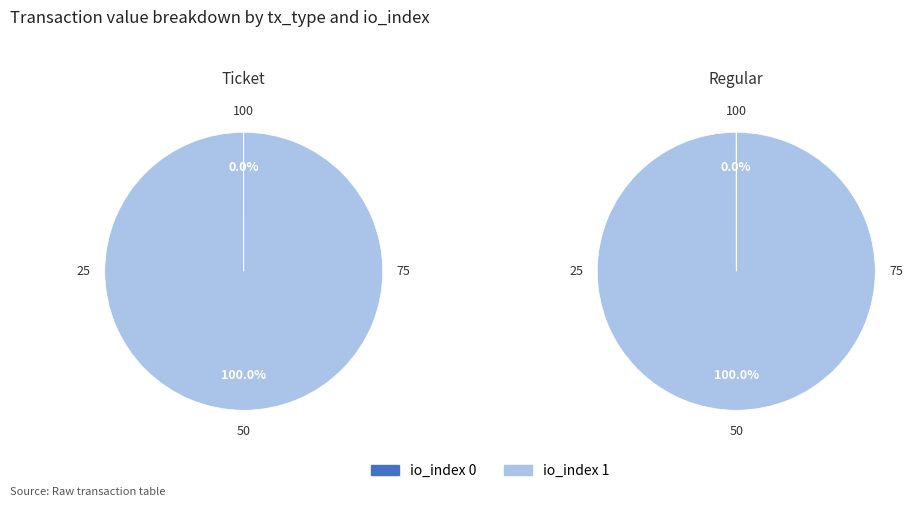

What portion of the pie excludes io_index 0?

100.0%